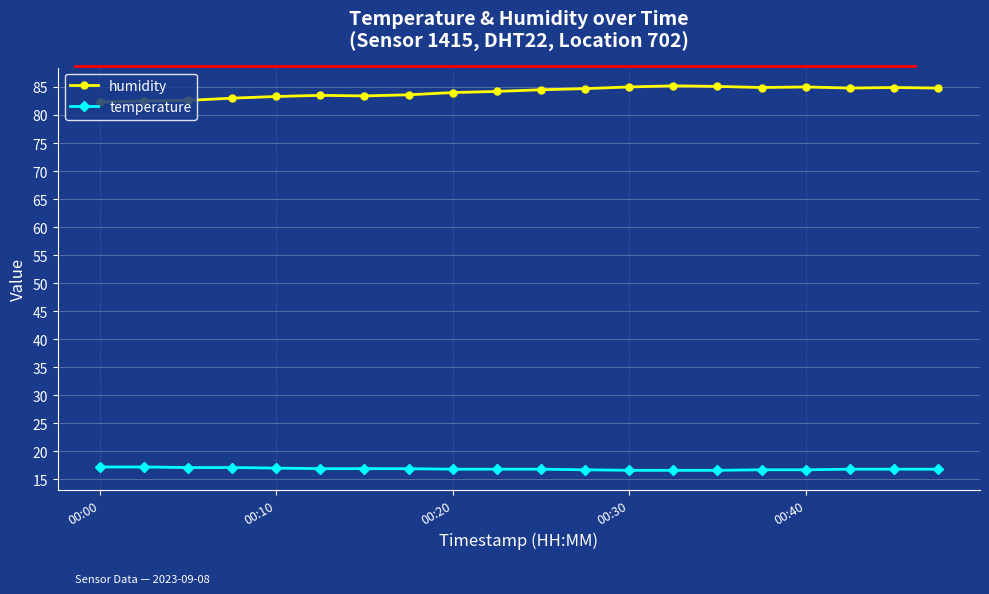

At how many categories does at least one series exceed 36?

20